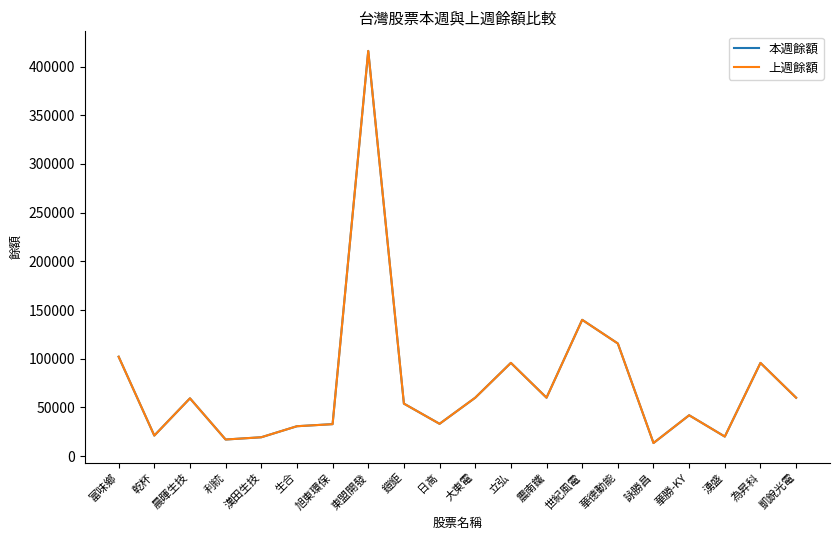

At which category is the sum across all series the highest?

東盟開發